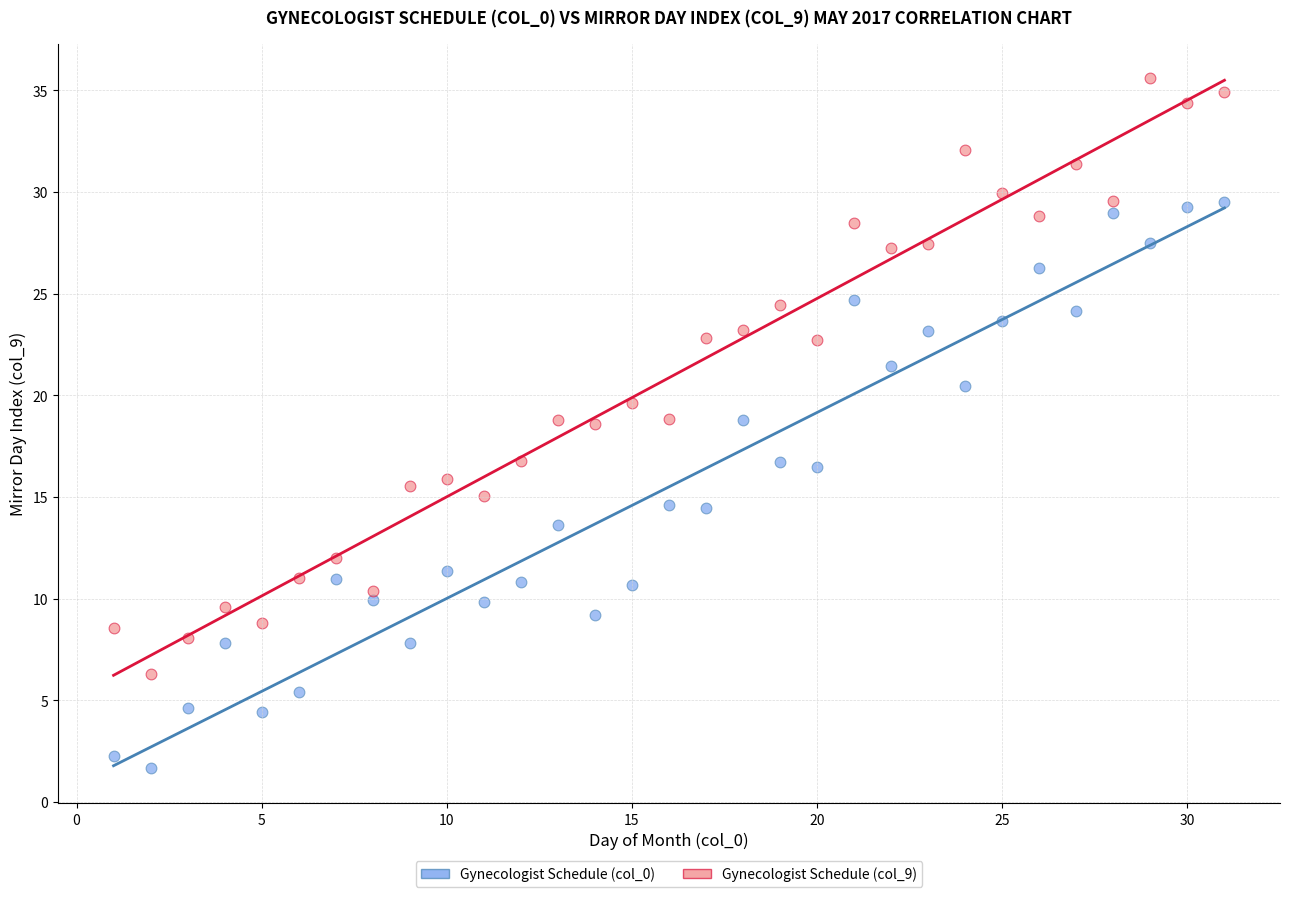

Which series contains the lowest Y value?

Gynecologist Schedule (col_0)